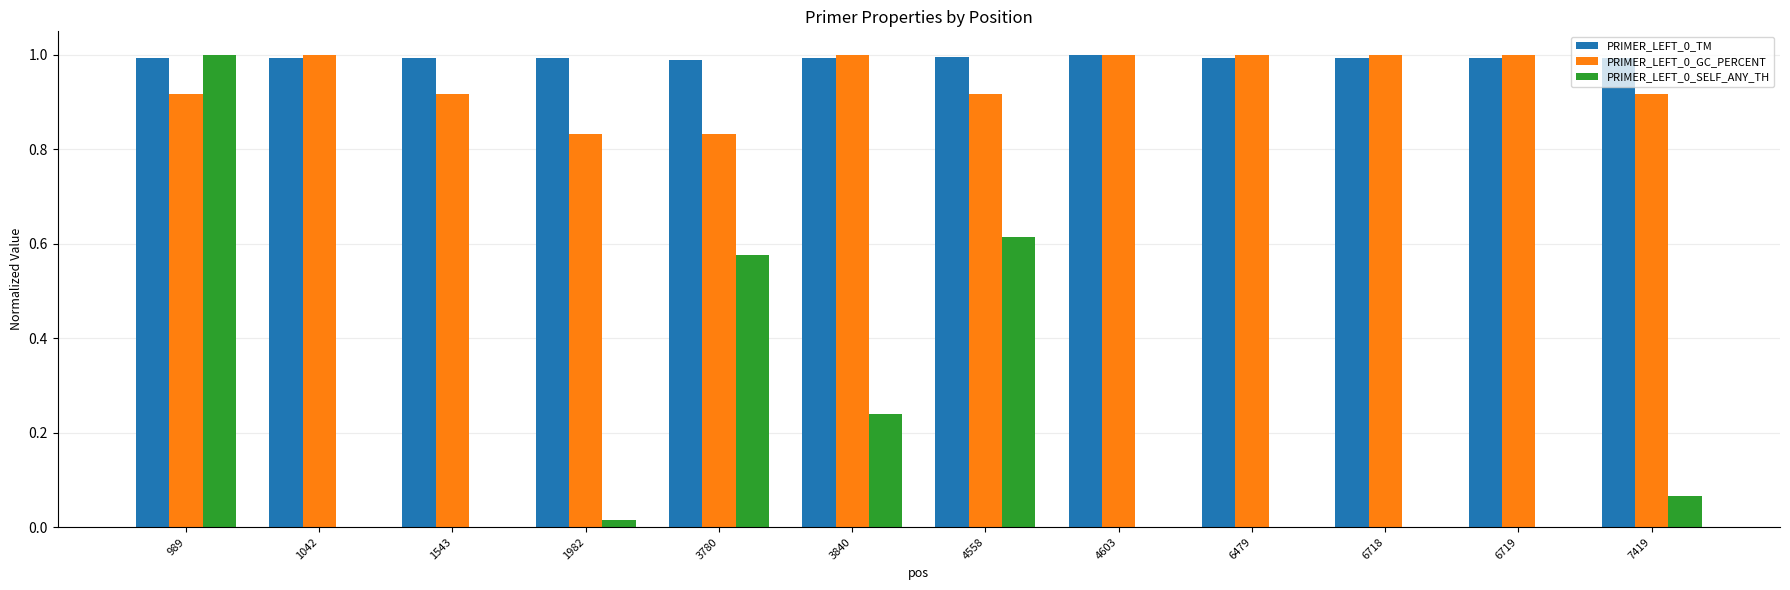

The value of PRIMER_LEFT_0_SELF_ANY_TH at 6479 is -0.5. True or false?

False